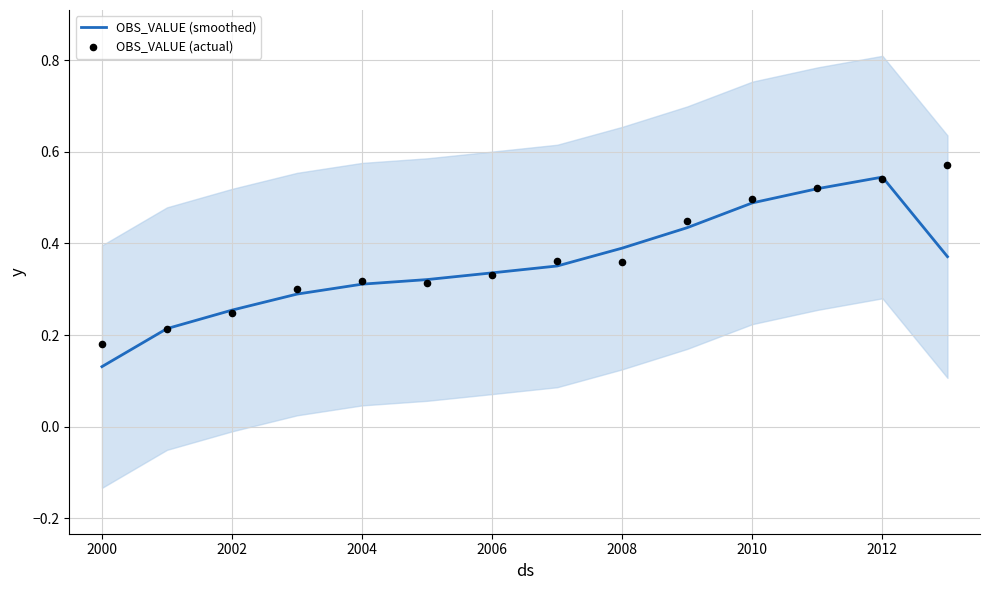

What are all the series names shown in the legend?

OBS_VALUE (smoothed), OBS_VALUE (actual)